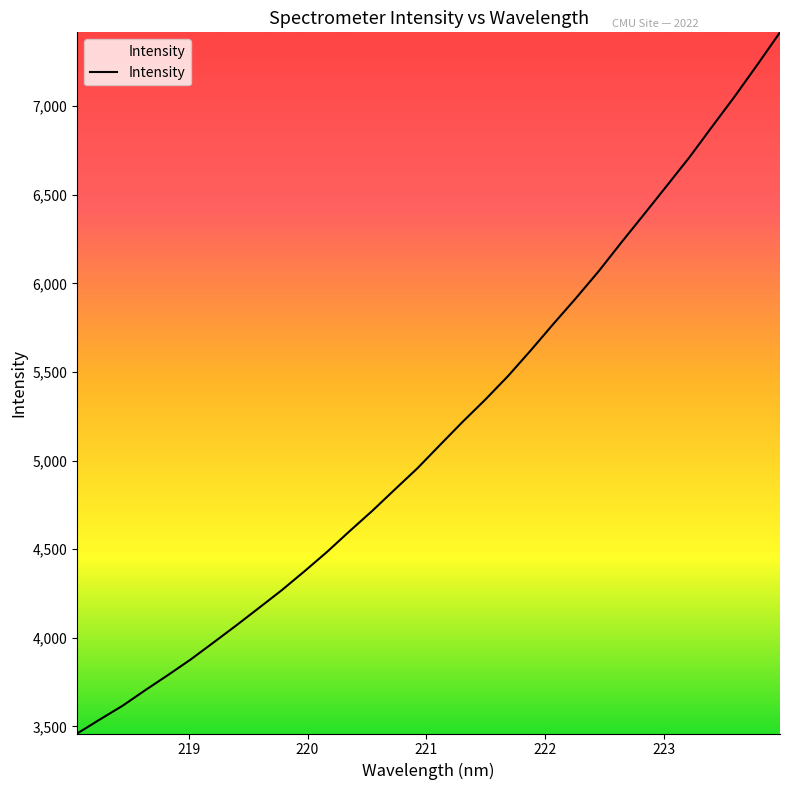

What is the minimum value shown in the chart?

3459.5